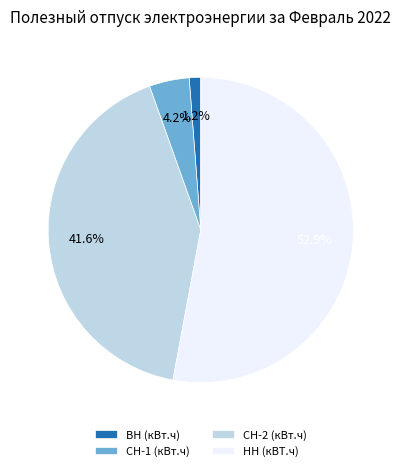

Rank the categories by value from lowest to highest.

ВН (кВт.ч), СН-1 (кВт.ч), СН-2 (кВт.ч), НН (кВТ.ч)